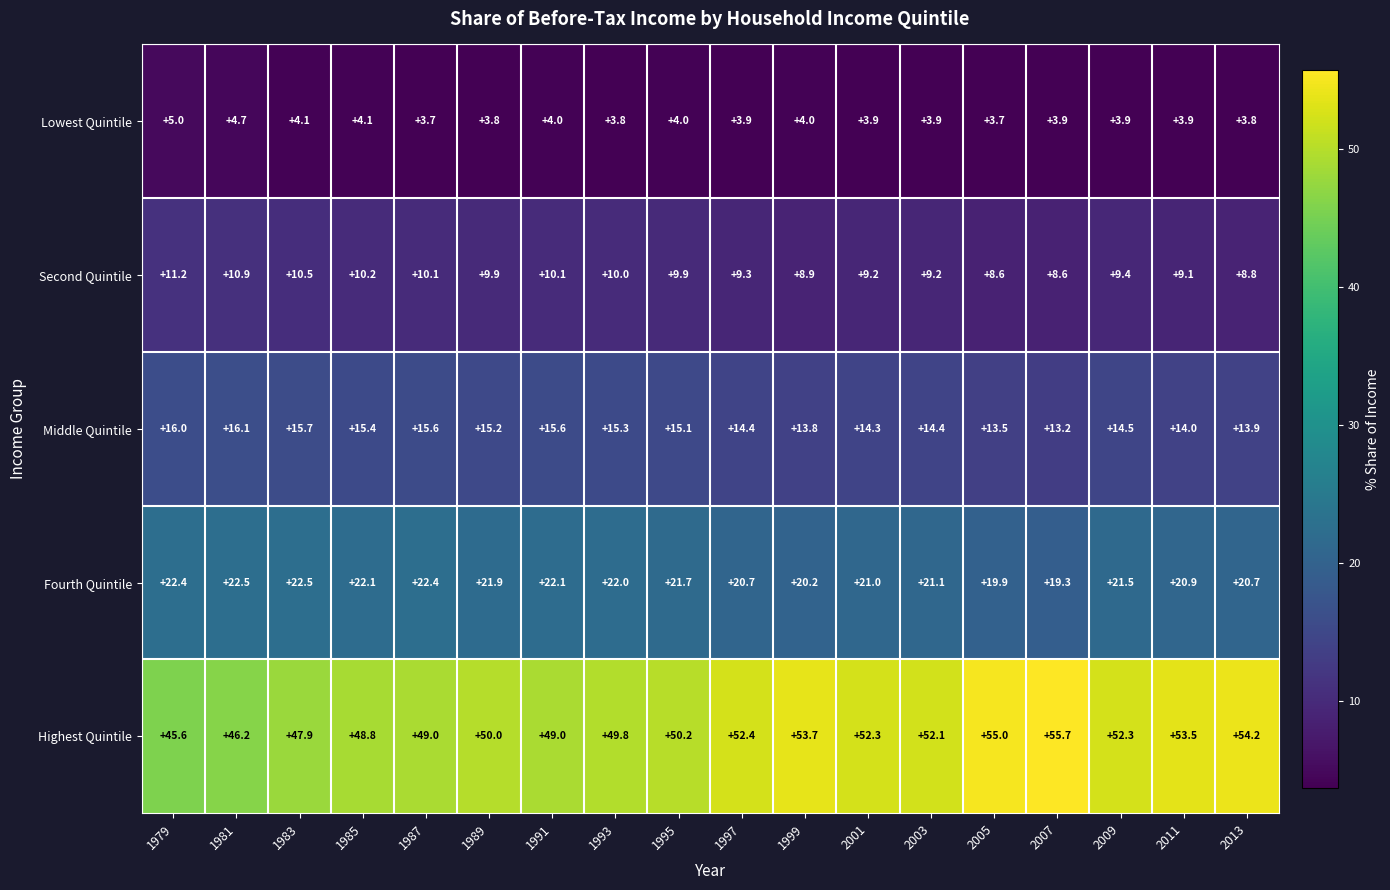

At which category does the chart reach its peak across all series?

2007